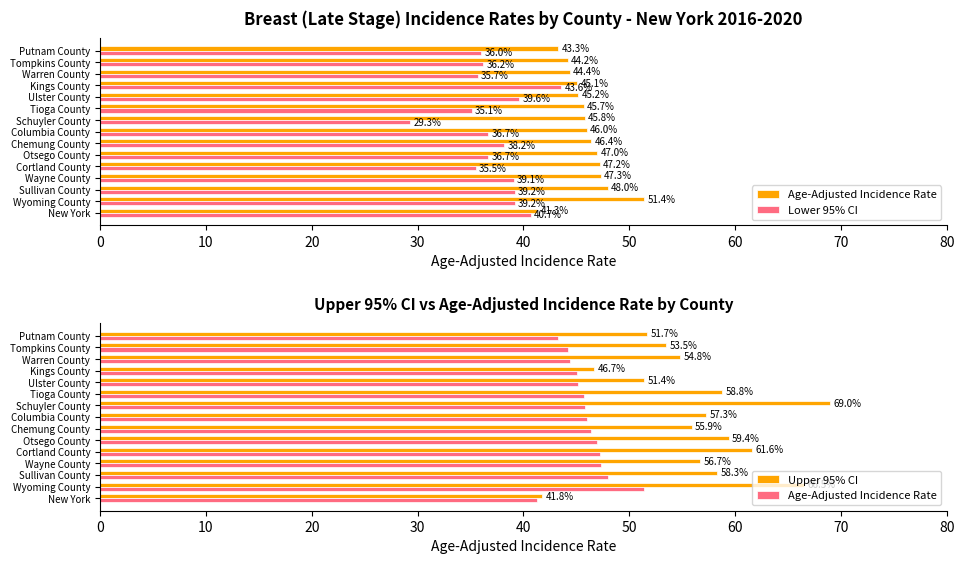

True or false: Age-Adjusted Incidence Rate has a value of 43.3 at Putnam County.

True